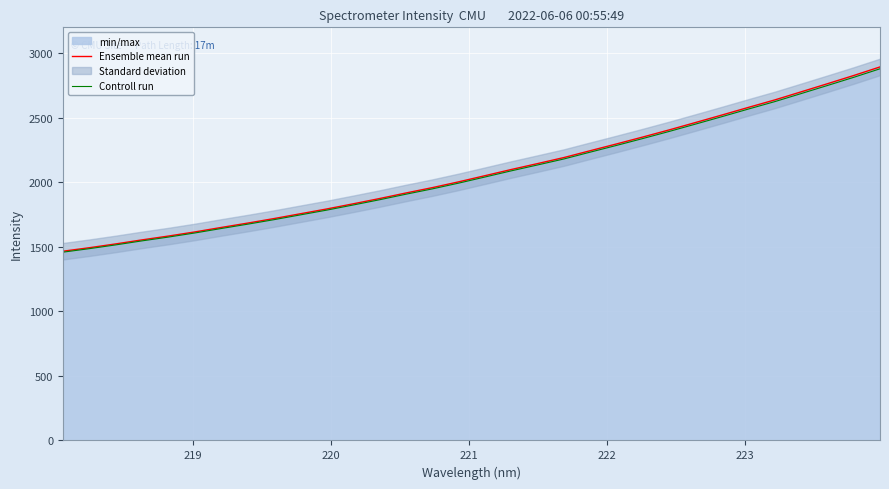

What is the smallest value displayed?

1458.3